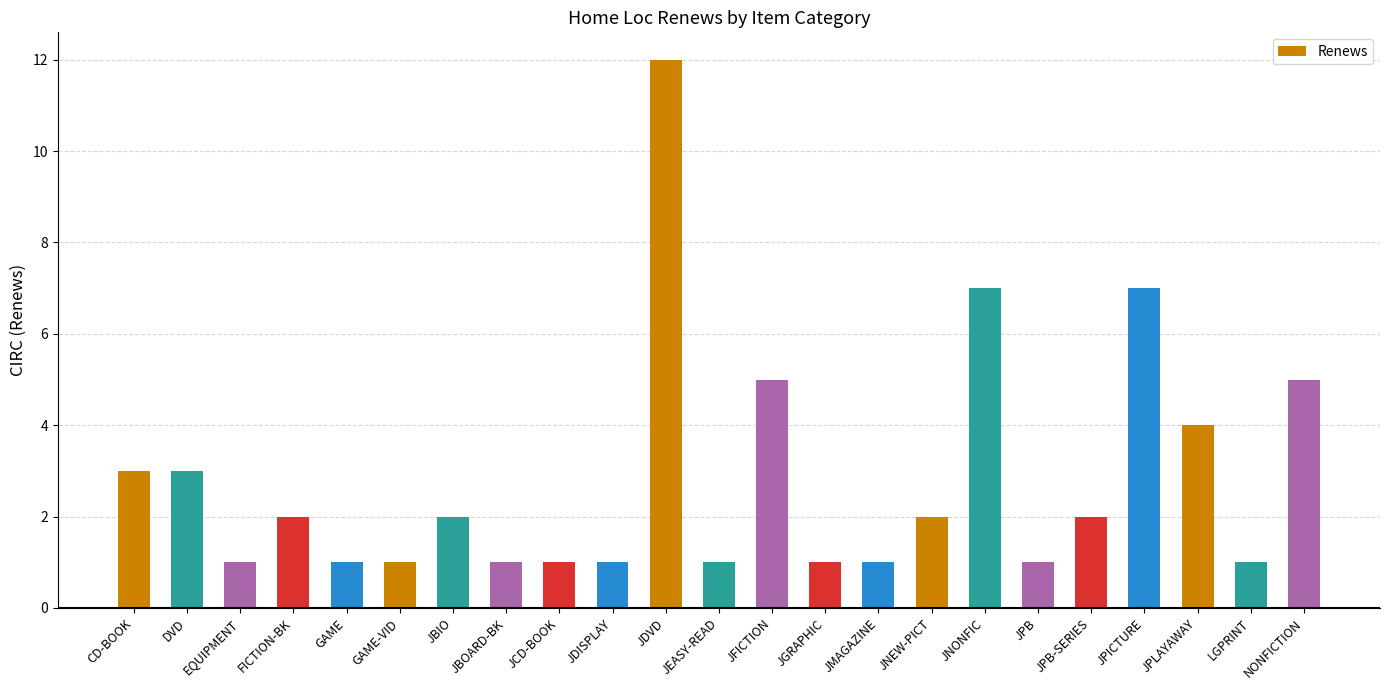

The chart shows a value of 1 at JDISPLAY. True or false?

True